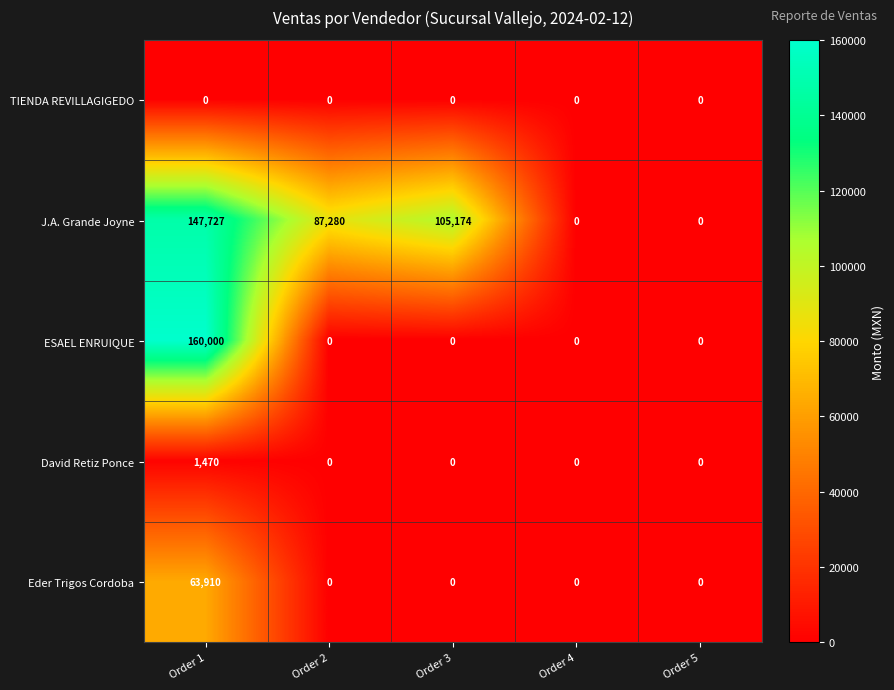

Which label corresponds to the largest value in the chart?

Order 1